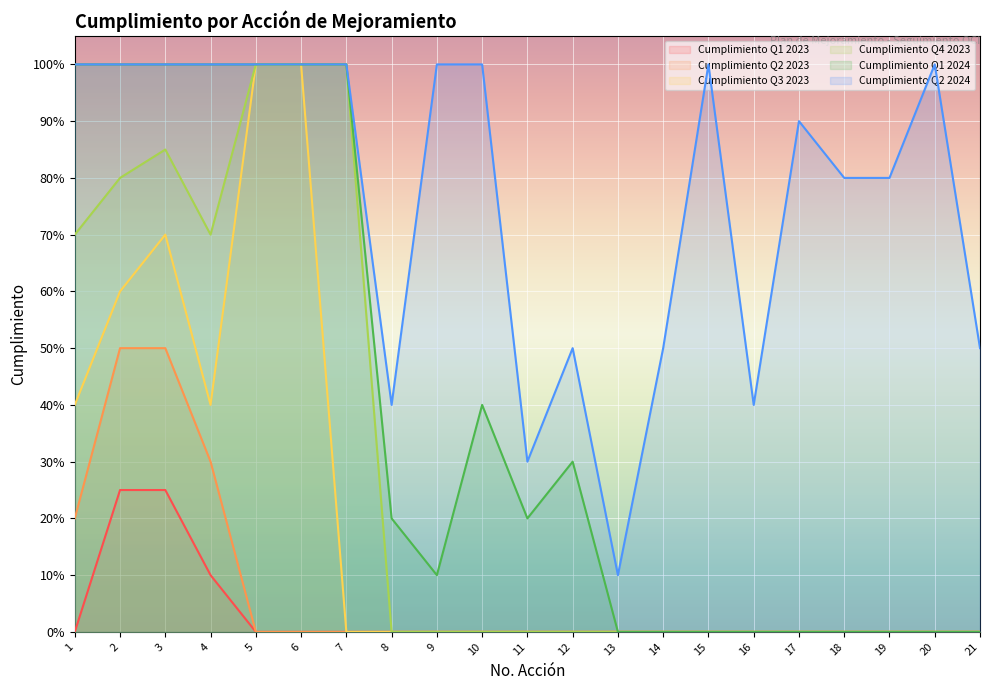

What is the total value across all series at 18?

0.8